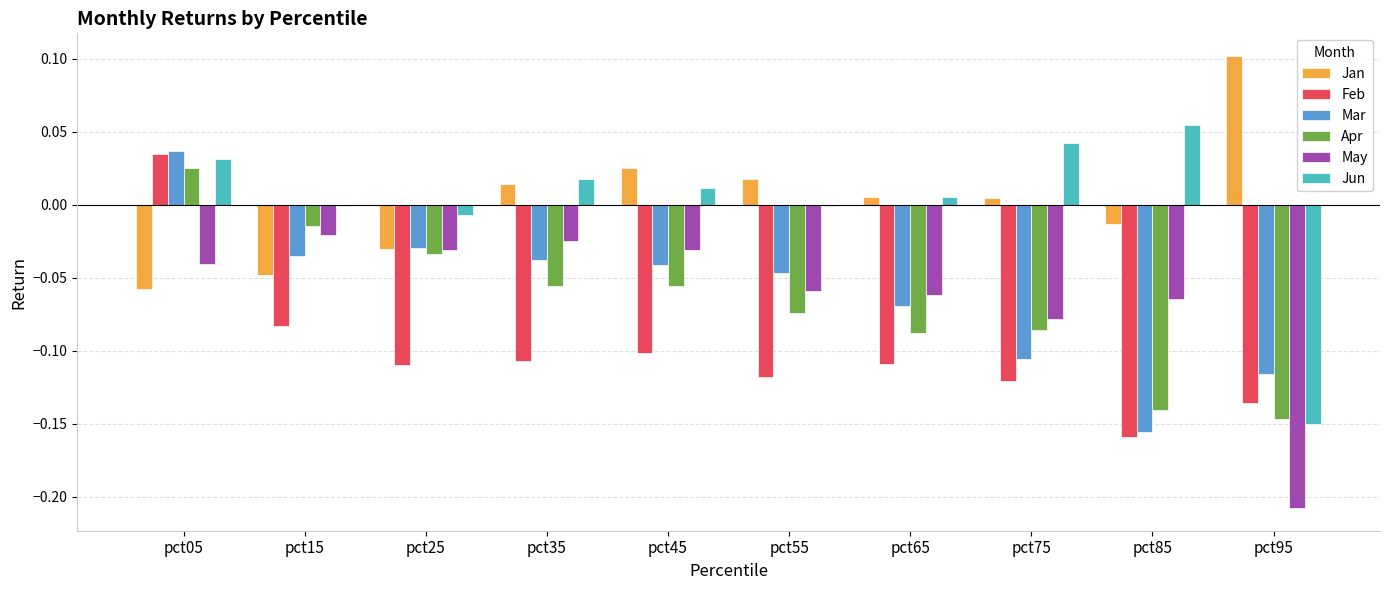

Are the bars horizontal?

No